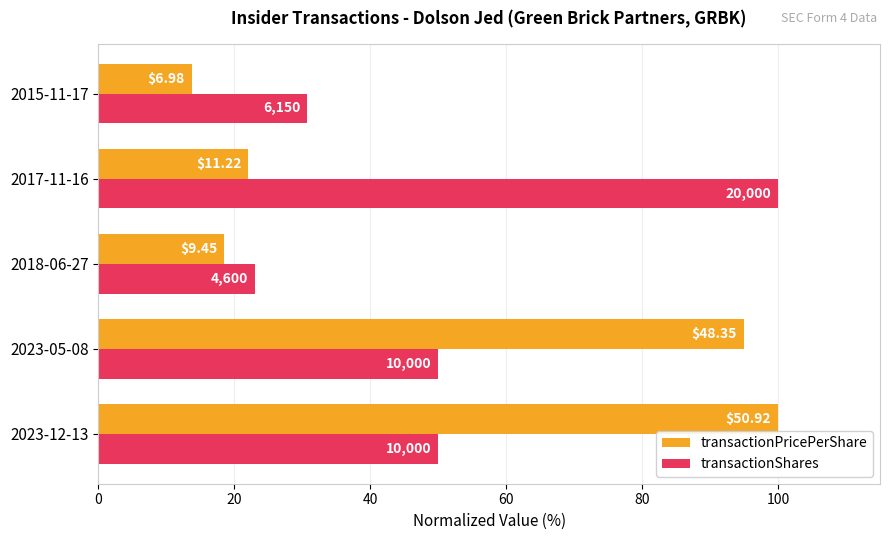

Which series has the largest range (max minus min)?

transactionPricePerShare